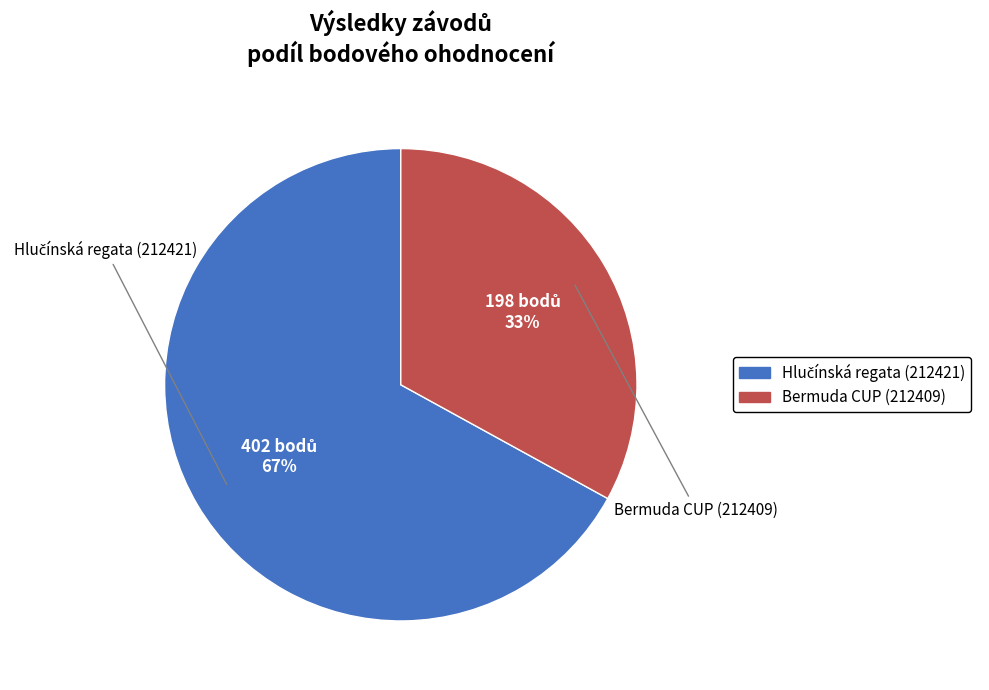

Is it true that Bermuda CUP (212409) is 33% of the pie?

True